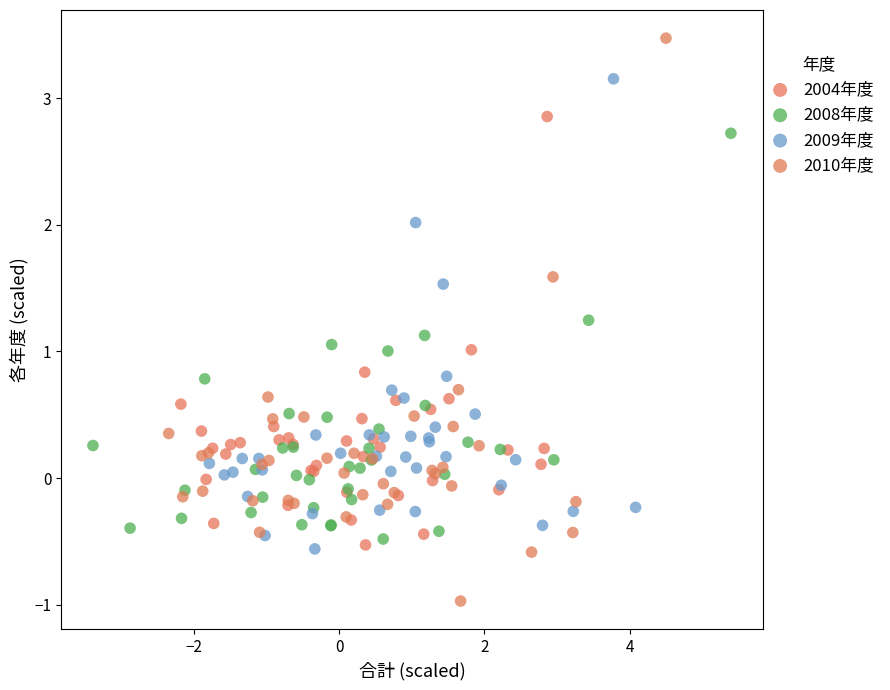

Which series has the largest Y range (max minus min)?

2010年度